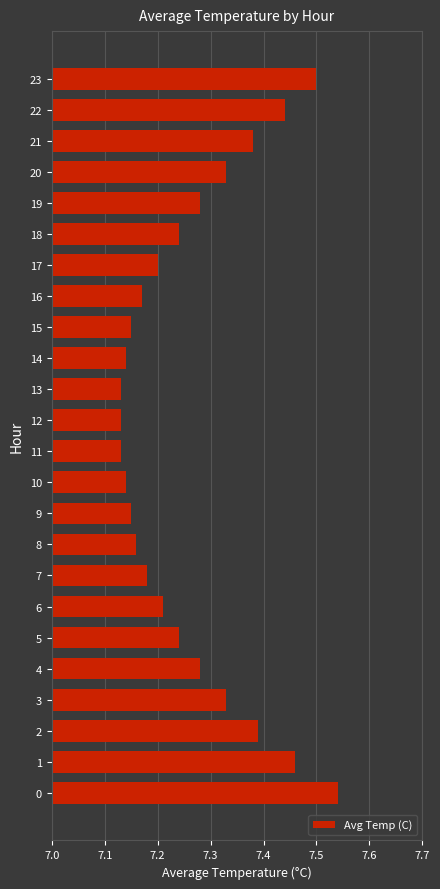

Between 17 and 20, which is larger?

20